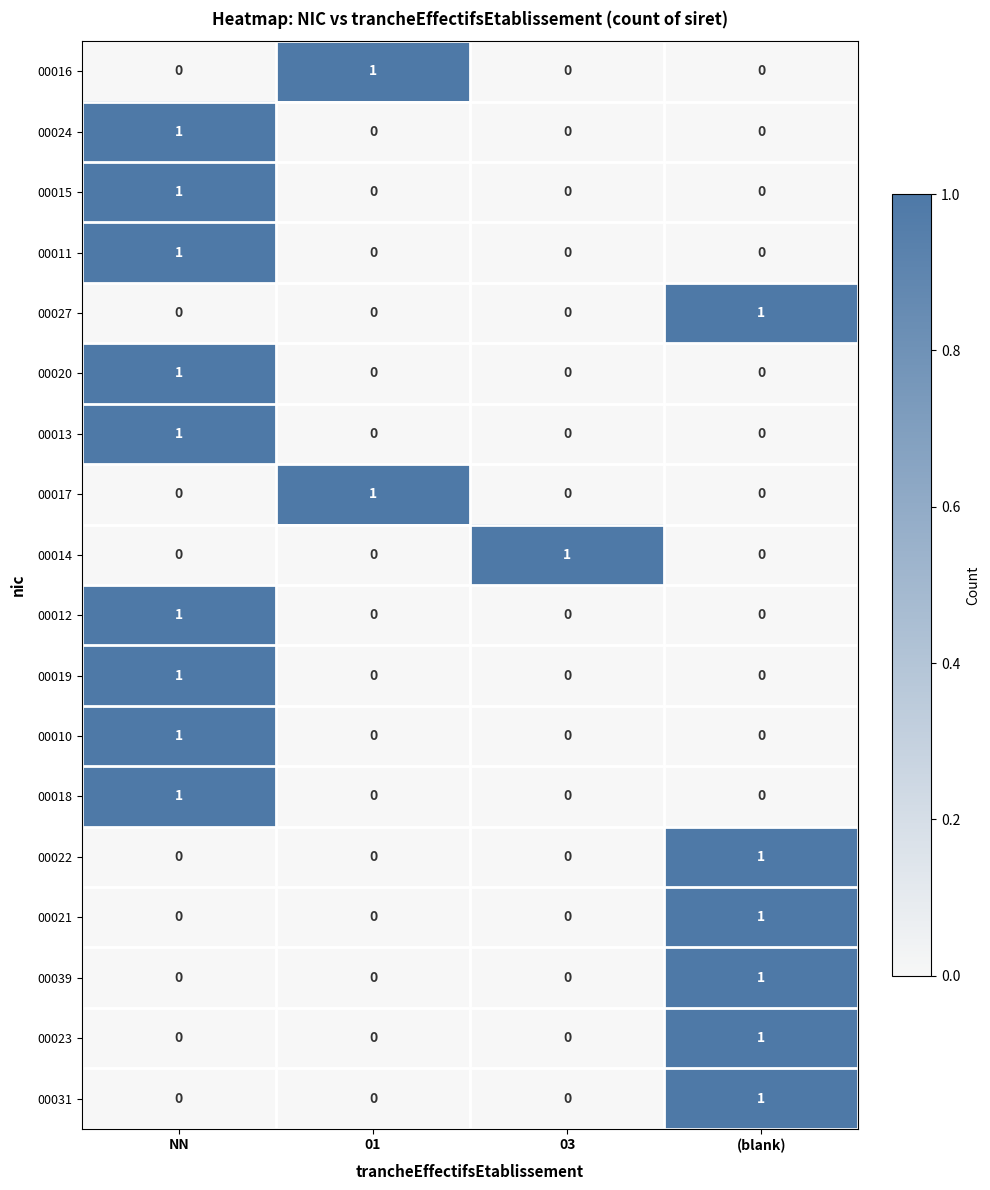

True or false: 00023 has a value of 1 at 01.

False